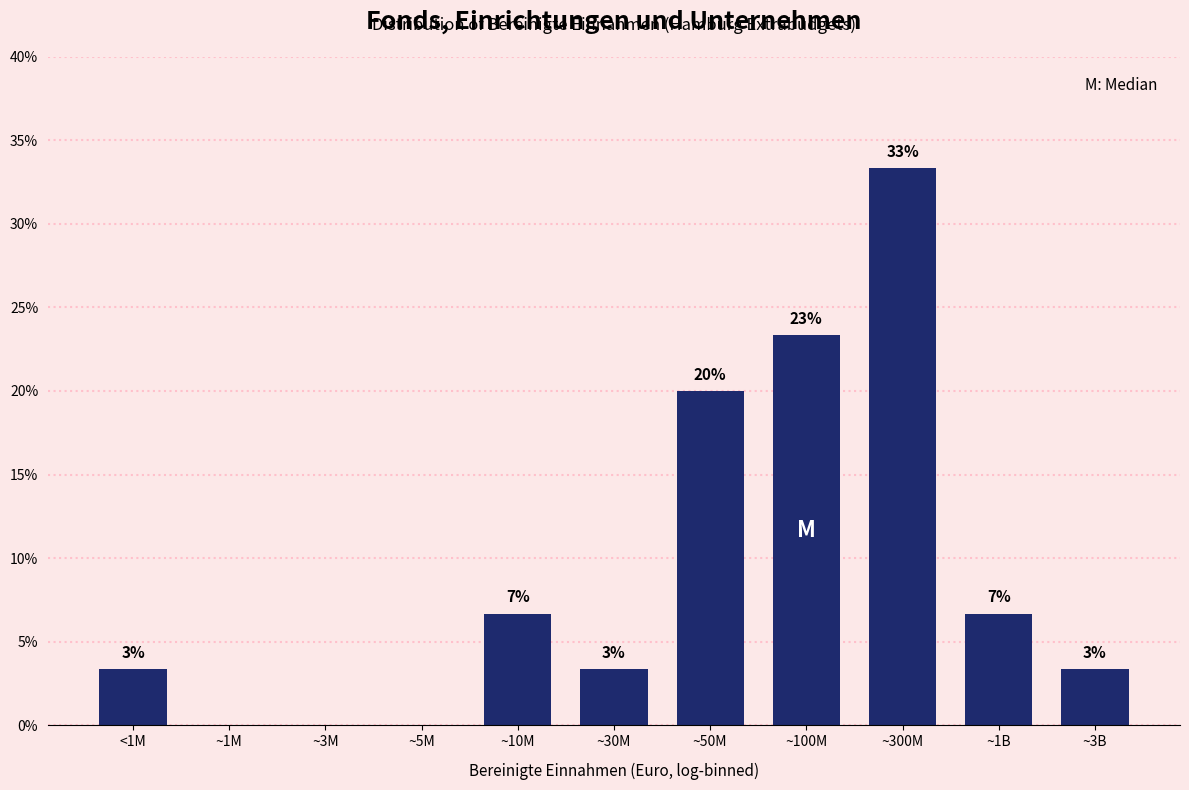

Are the bars horizontal?

No